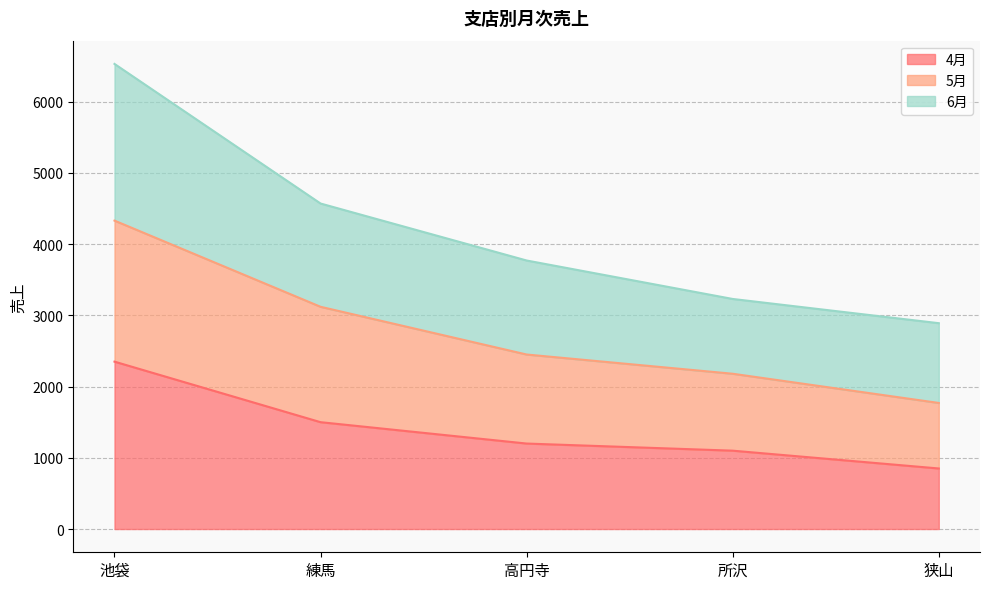

Is it true that 6月 equals 1361 at 高円寺?

False